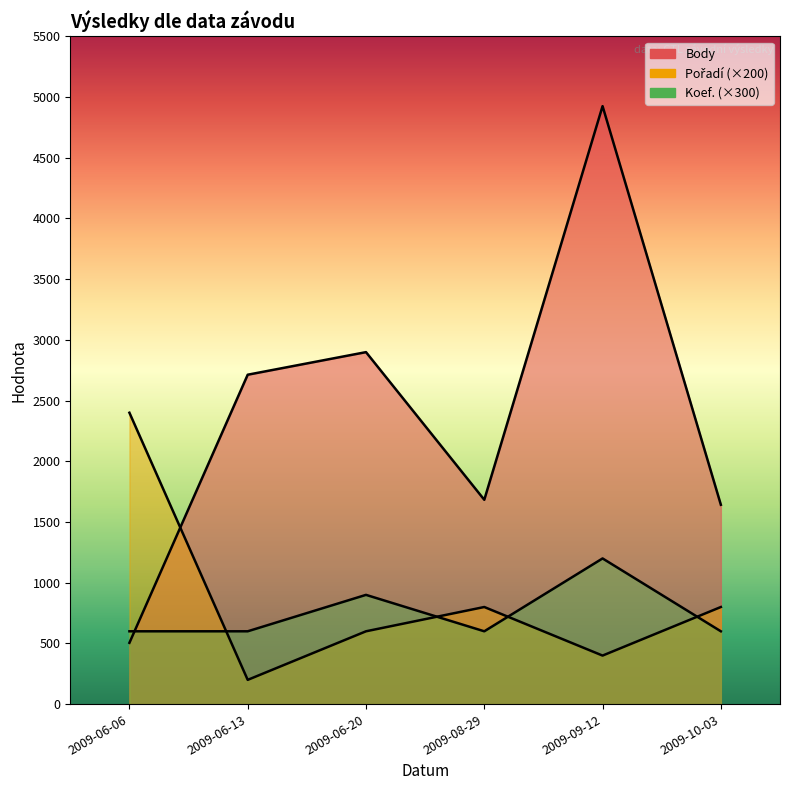

What position from the left is 2009-06-06?

1